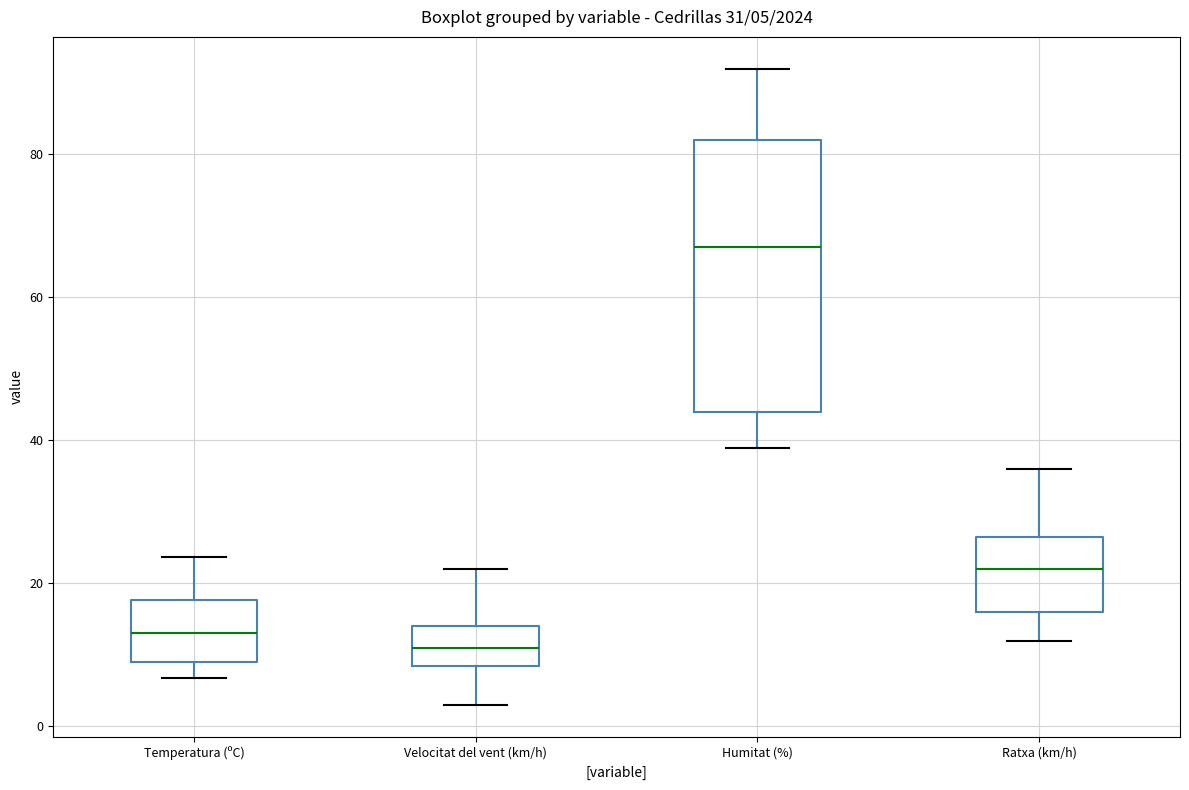

Comparing the boxes themselves (not the whiskers), which one is the tallest?

Humitat (%)